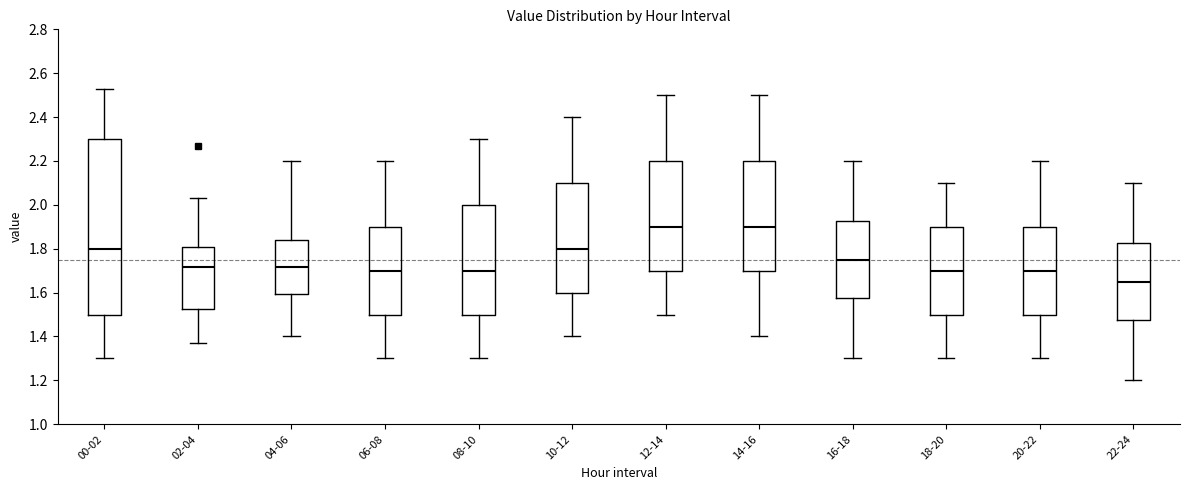

Which box is the tallest, from its lower edge to its upper edge?

00-02